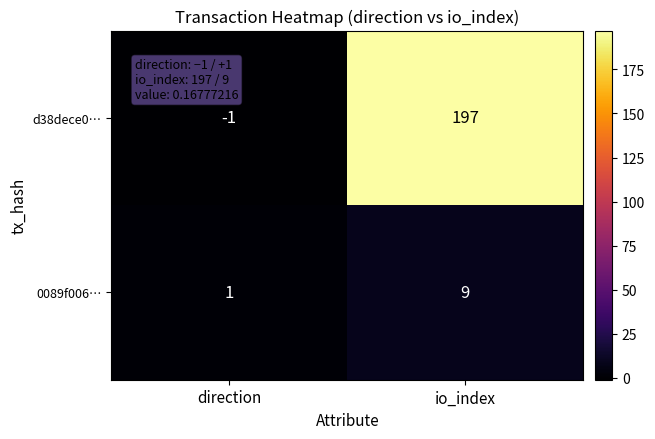

Which series changed the most between direction and io_index?

d38dece0…